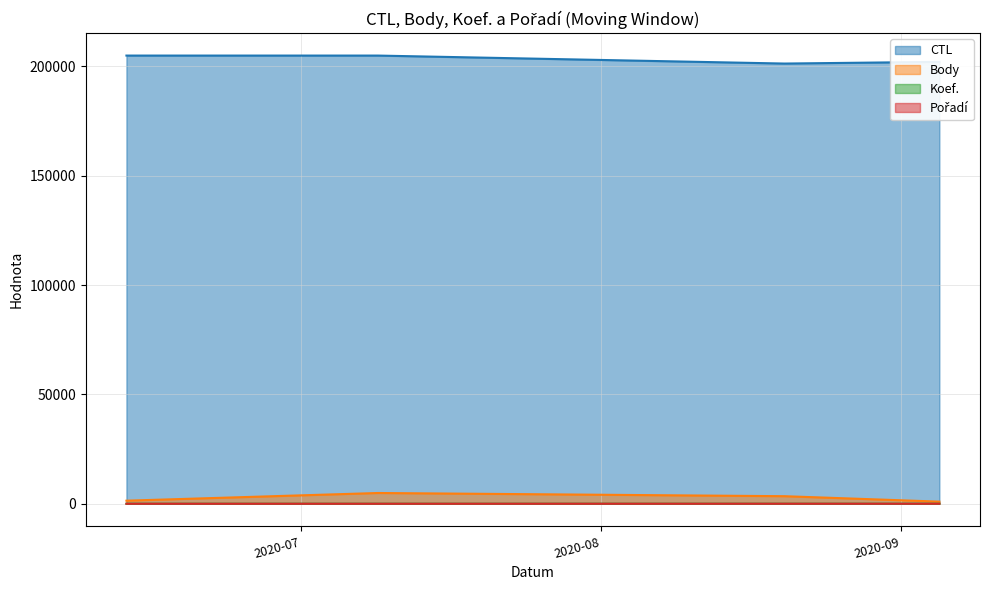

Where is the first local maximum for Body?

2020-07-09